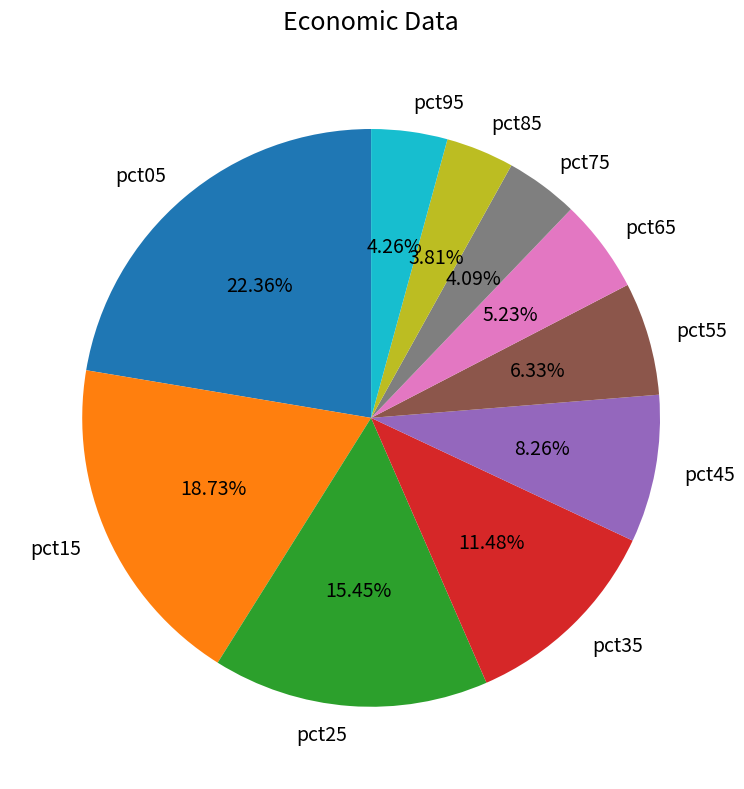

Do pct25 and pct85 together represent more than half of the pie?

No